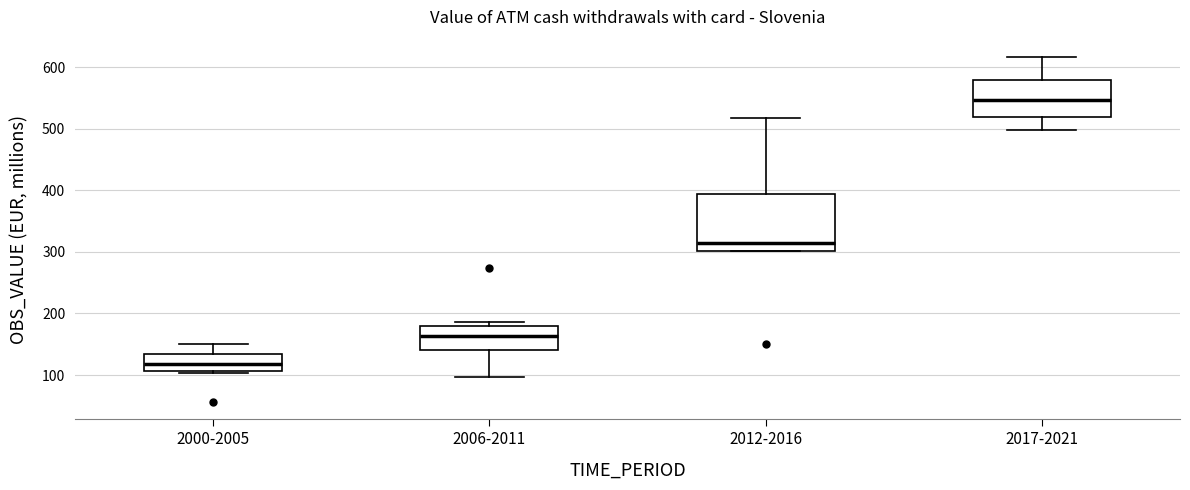

Reading left to right, transcribe this box plot: for each box, give where its median line is, the range the box spans, and where its two whiskers end, as read against the y-axis. The values are not printed on the chart, so give them approximately, as read against the axis.

2000-2005: median 120, box 110 to 130, whiskers 100 to 150
2006-2011: median 160, box 140 to 180, whiskers 100 to 190
2012-2016: median 310, box 300 to 390, whiskers 300 to 520
2017-2021: median 550, box 520 to 580, whiskers 500 to 620